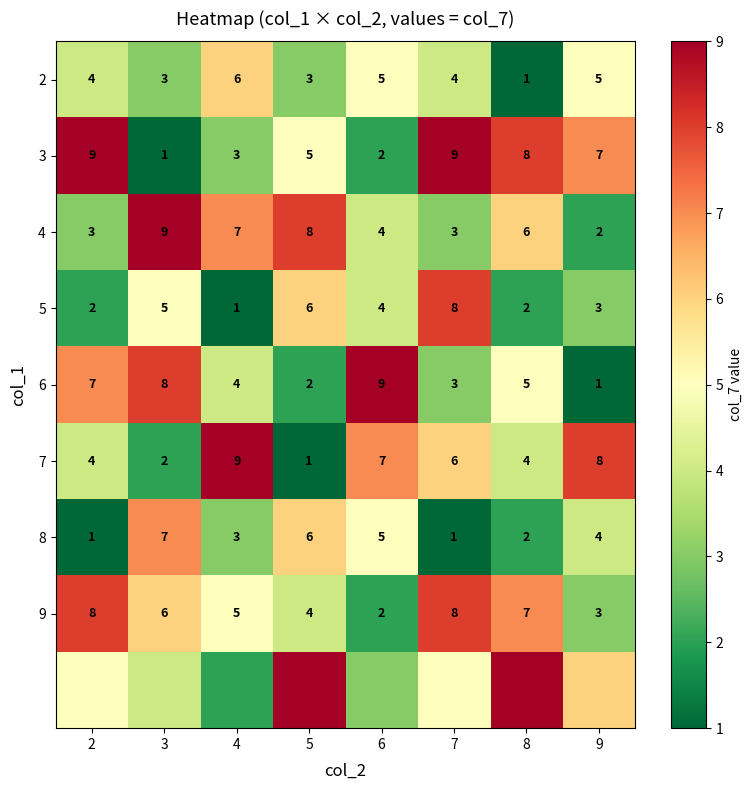

Which has a higher value, 9 or 3?

9